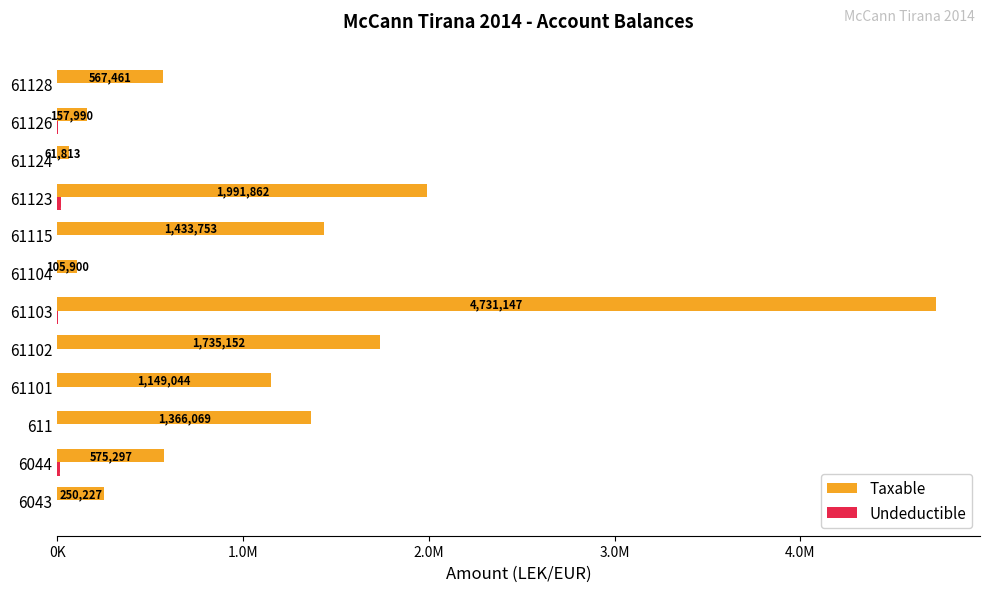

Which series has the largest total across all categories?

Taxable